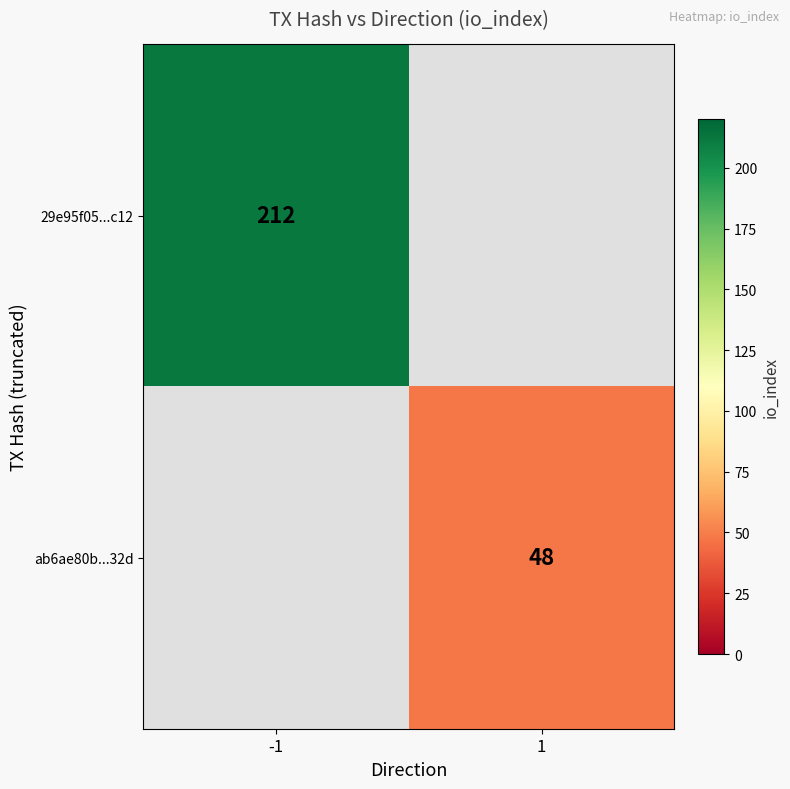

The ab6ae80b...32d series shows 85 at 1. True or false?

False